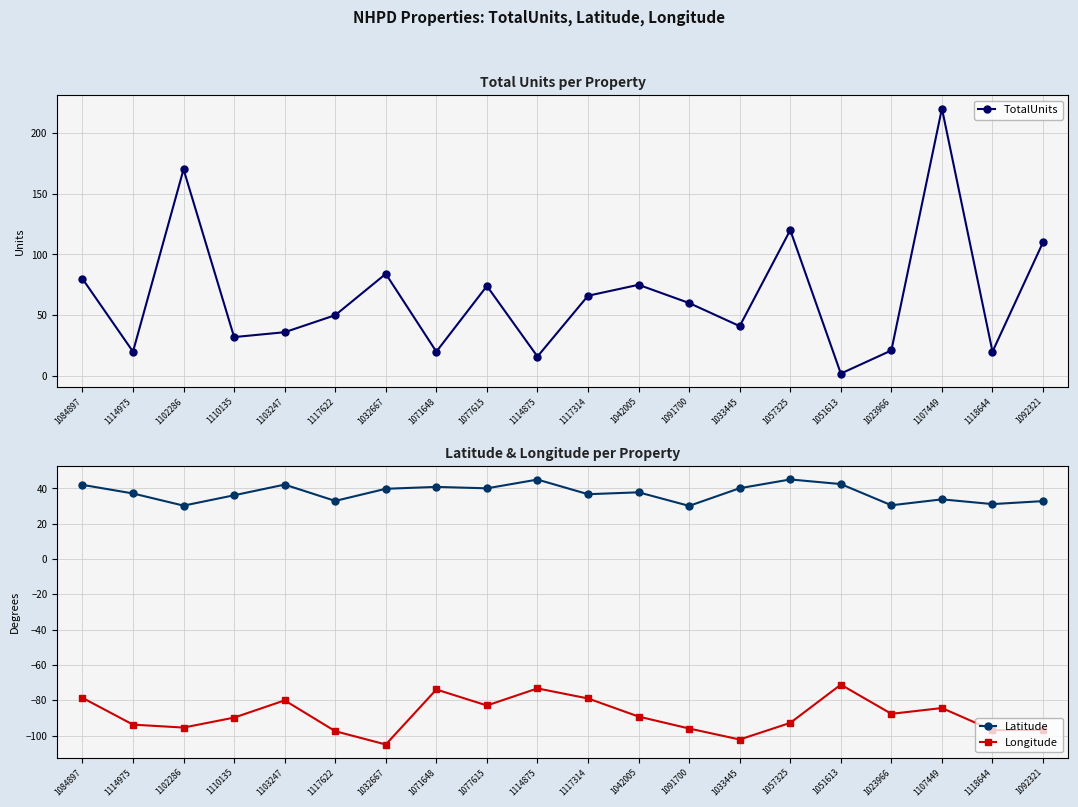

What is the average value of the TotalUnits series?

66